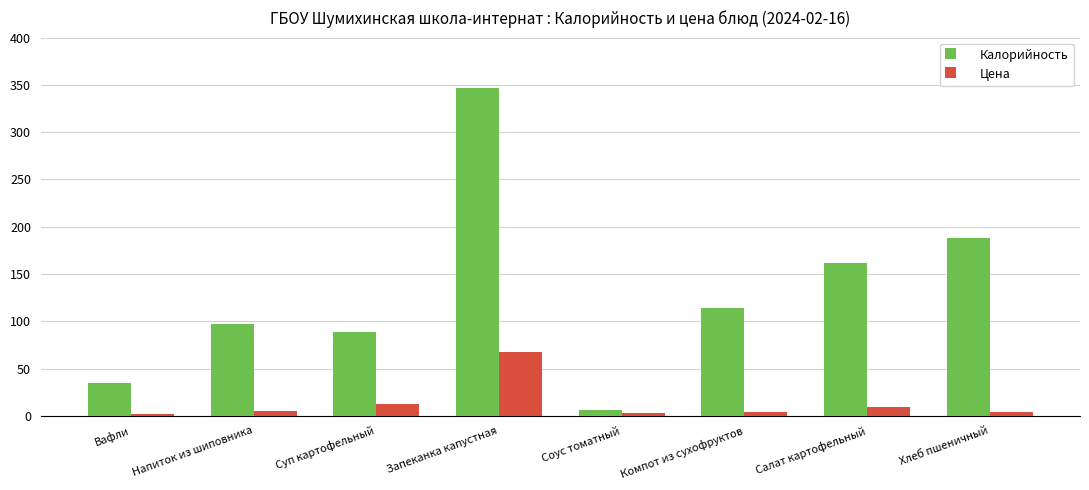

How many values in the Калорийность series exceed 113?

4